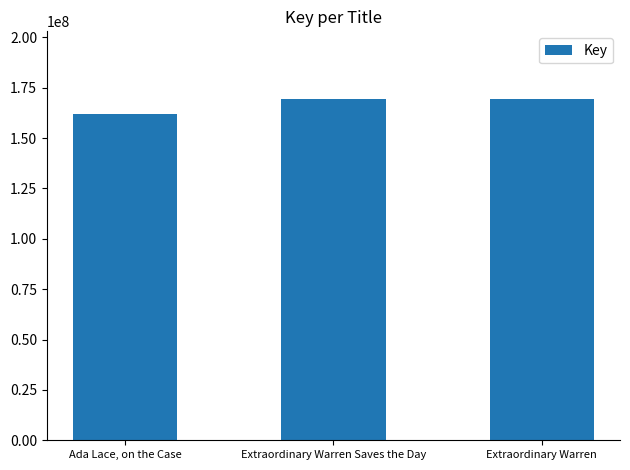

What is the average value?

166794754